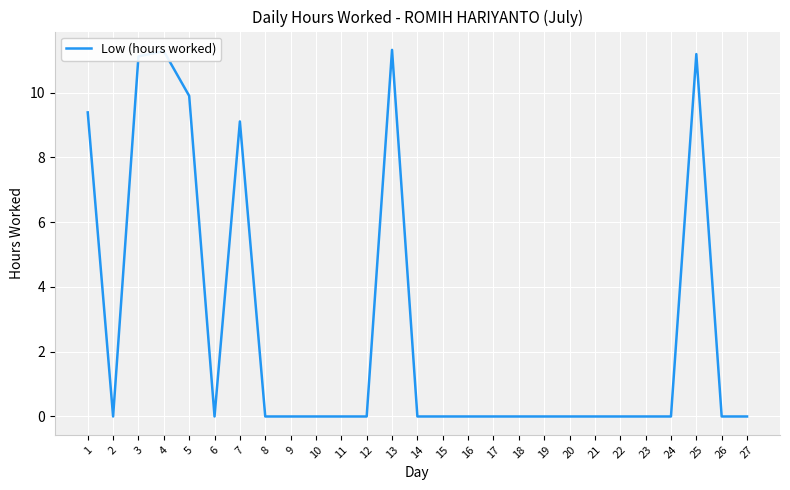

At which category does the data reach its first local valley?

2